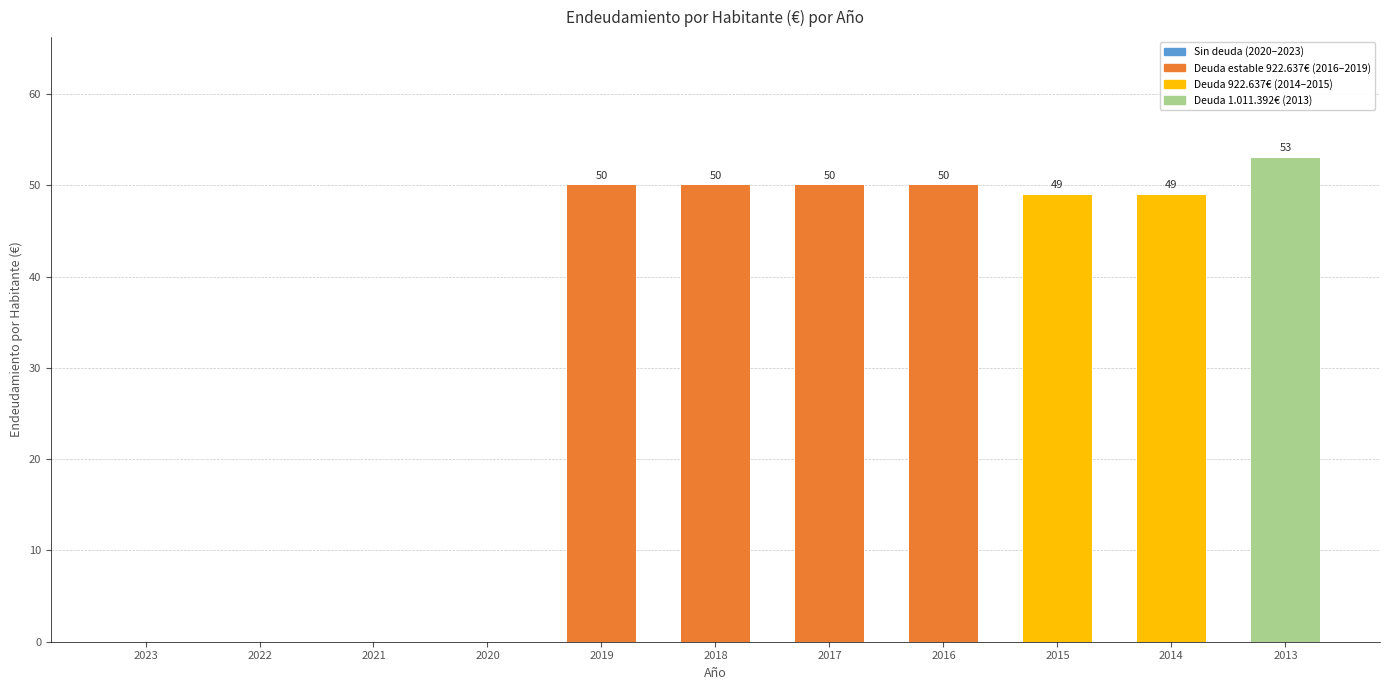

The value at 2020 is 21. True or false?

False